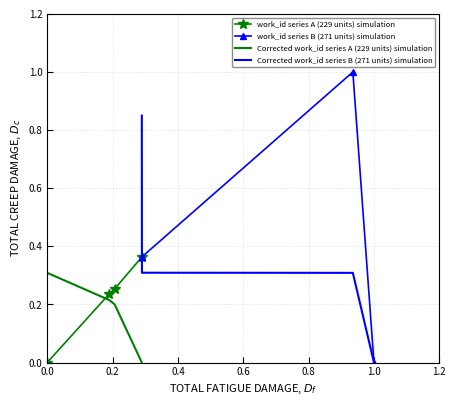

True or false: work_id series B (271 units) simulation has more than 2 points higher than both neighbors.

False